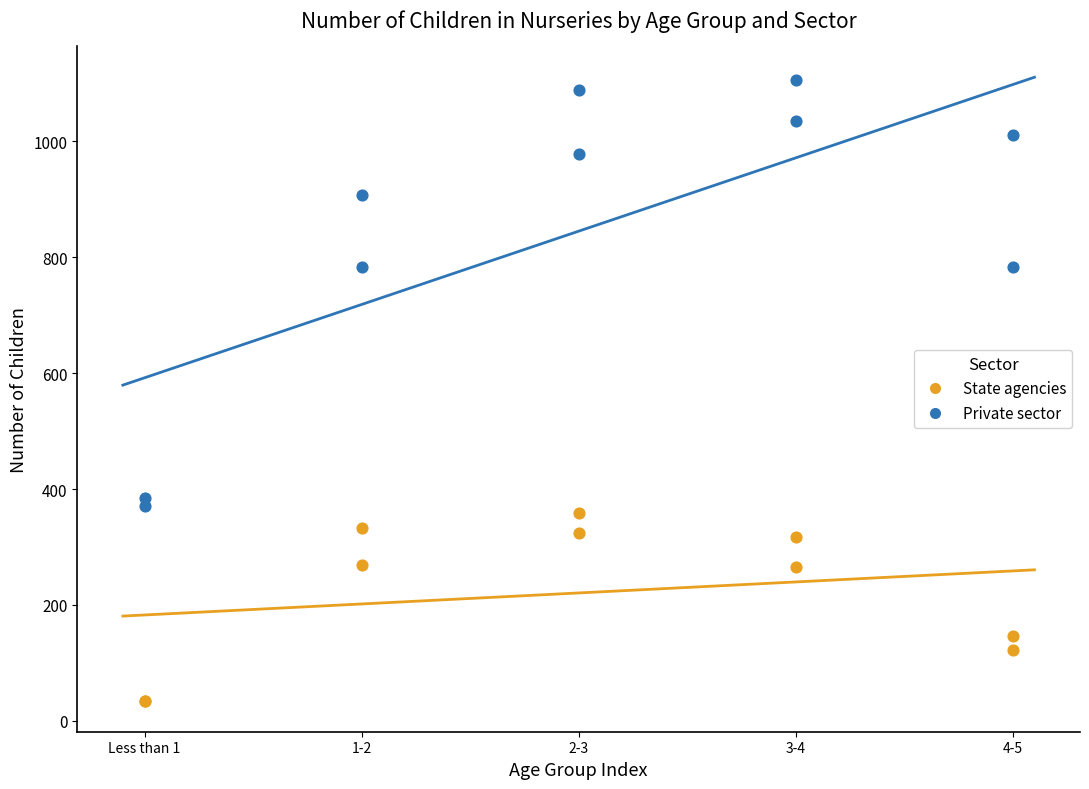

Which series has the largest Y range (max minus min)?

Private sector